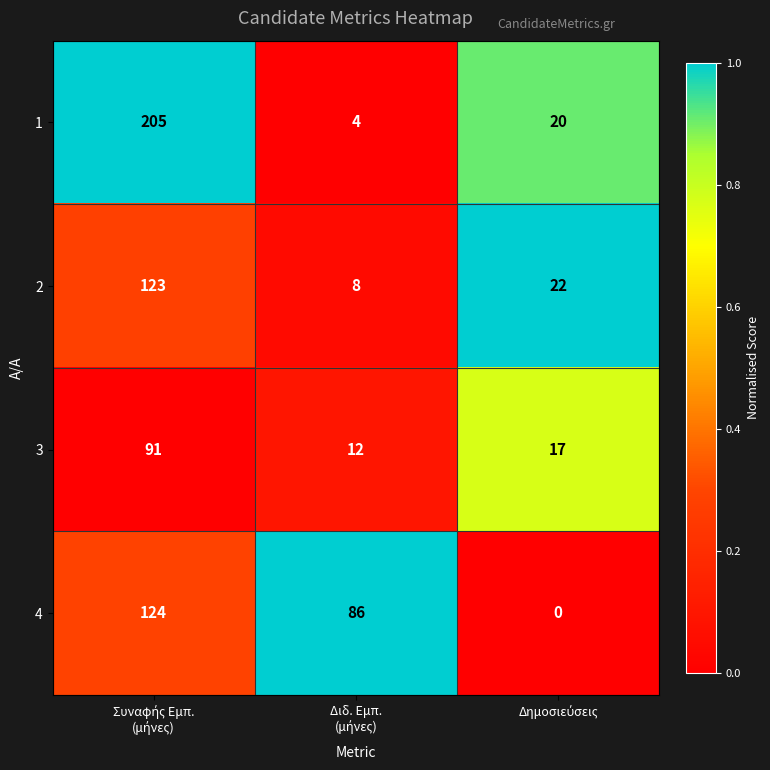

Reading left to right, transcribe all the data shown in this chart.

1: 205	4	20
2: 123	8	22
3: 91	12	17
4: 124	86	0